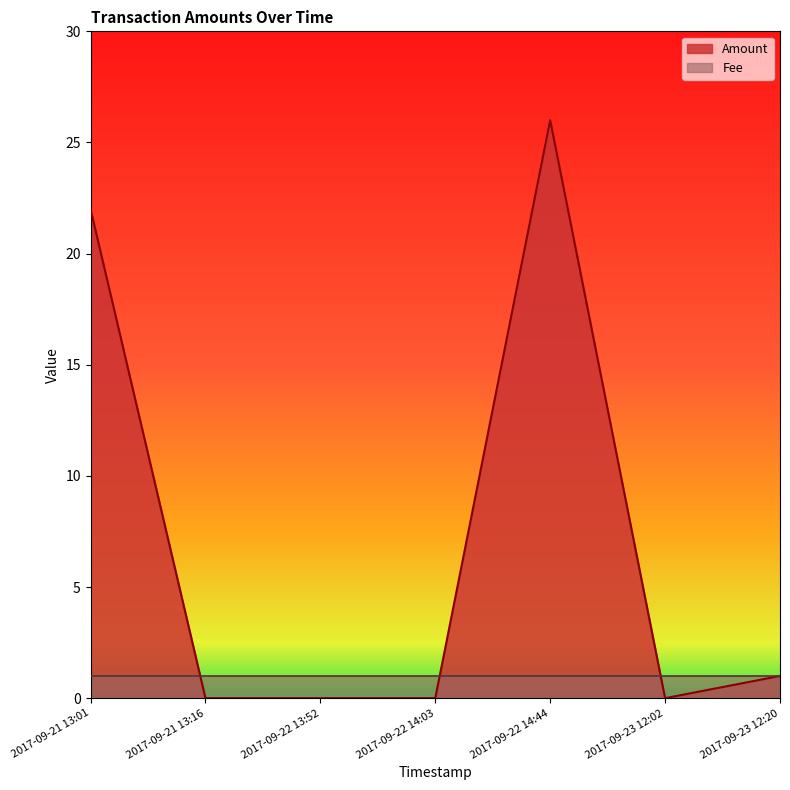

Is it true that the value at 2017-09-22 14:03 is 0?

True